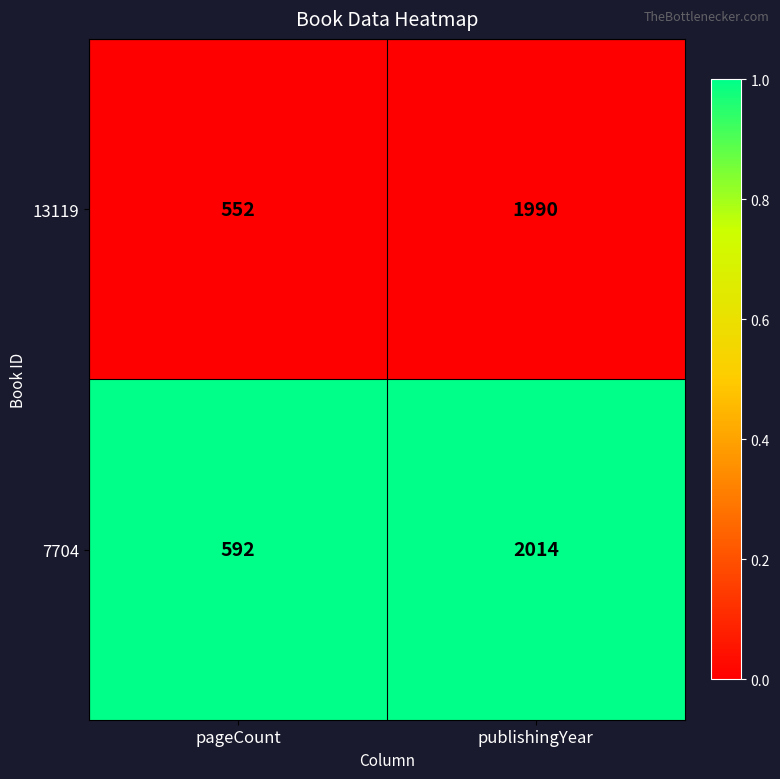

At which category is the sum across all series the highest?

publishingYear